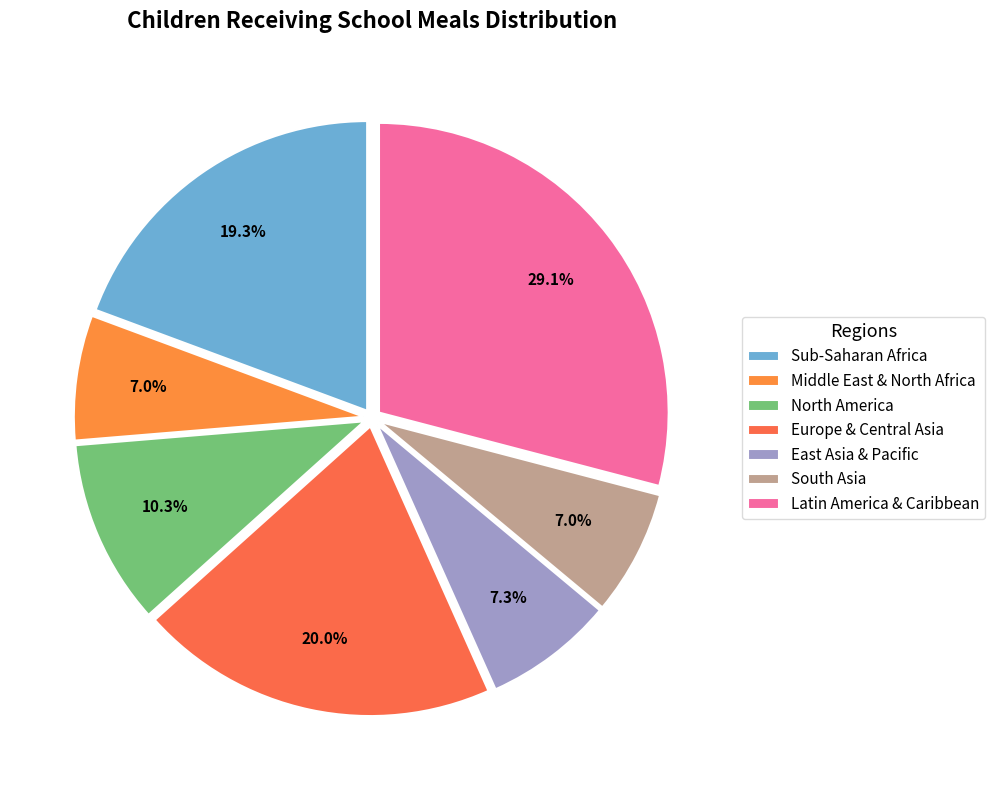

What is the smallest slice in the pie chart?

Middle East & North Africa